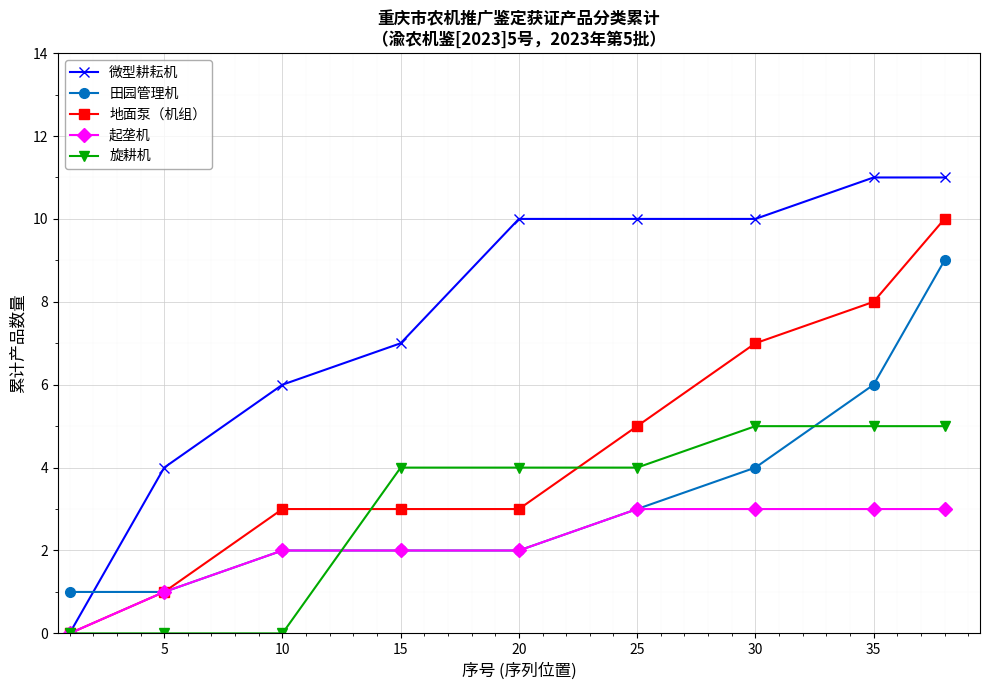

Which series ends up on top after the final intersection of 田园管理机 and 微型耕耘机?

微型耕耘机